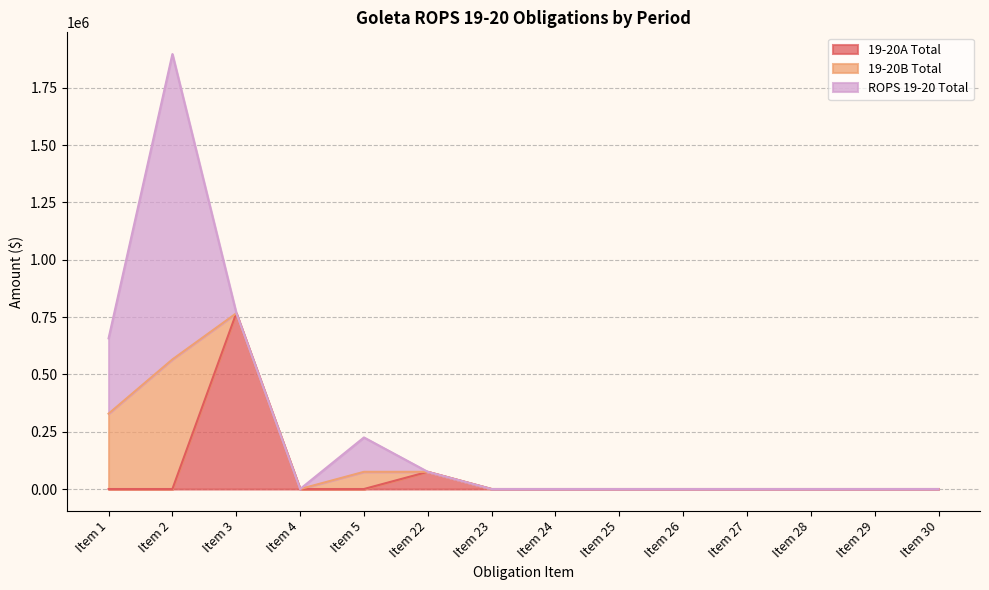

Reading left to right, extract all data points from this chart.

19-20A Total: 0	0	766506	0	0	75000	0	0	0	0	0	0	0	0
19-20B Total: 328682	565413	0	0	75000	0	0	0	0	0	0	0	0	0
ROPS 19-20 Total: 328682	1331919	1995	0	150000	0	0	0	0	0	0	0	0	0